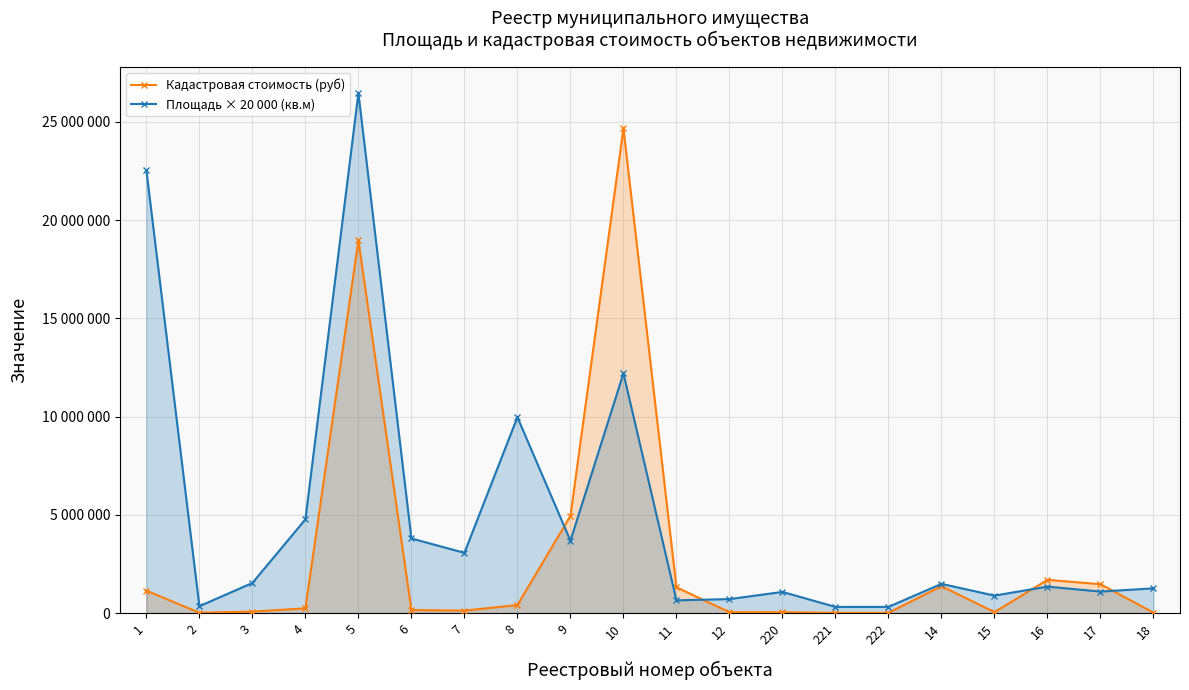

What are all the series names shown in the legend?

Кадастровая стоимость (руб), Площадь × 20 000 (кв.м)